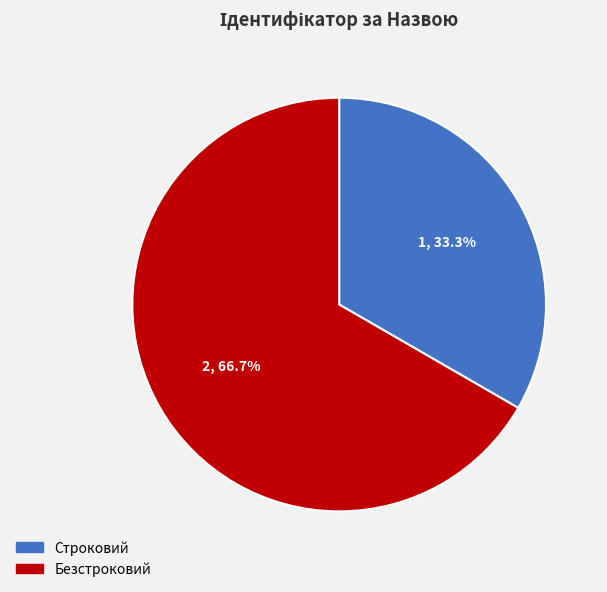

The Безстроковий slice represents 78% of the pie. True or false?

False